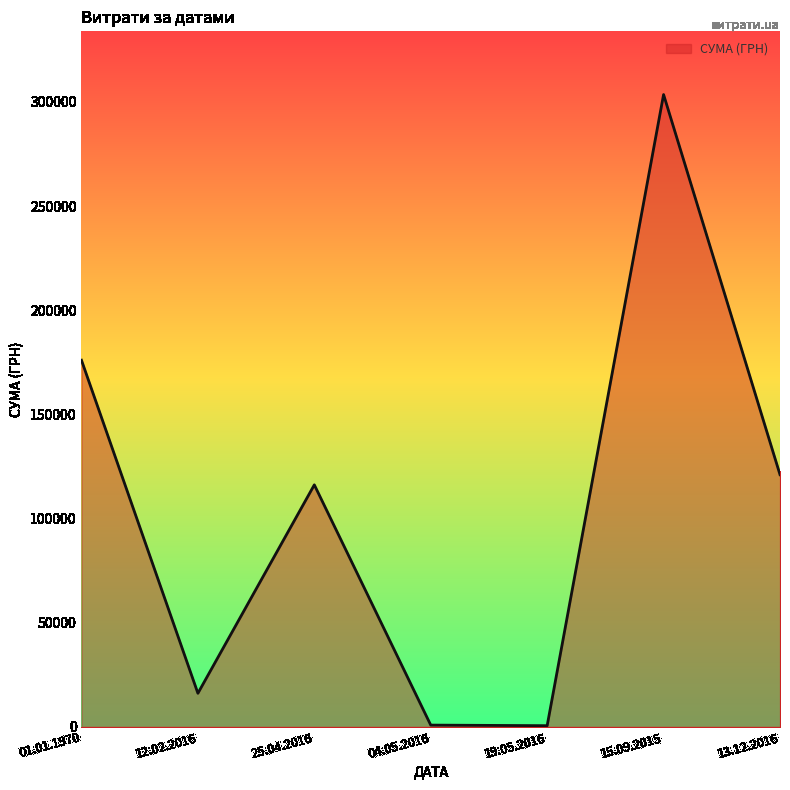

Count the number of data series in this chart.

1